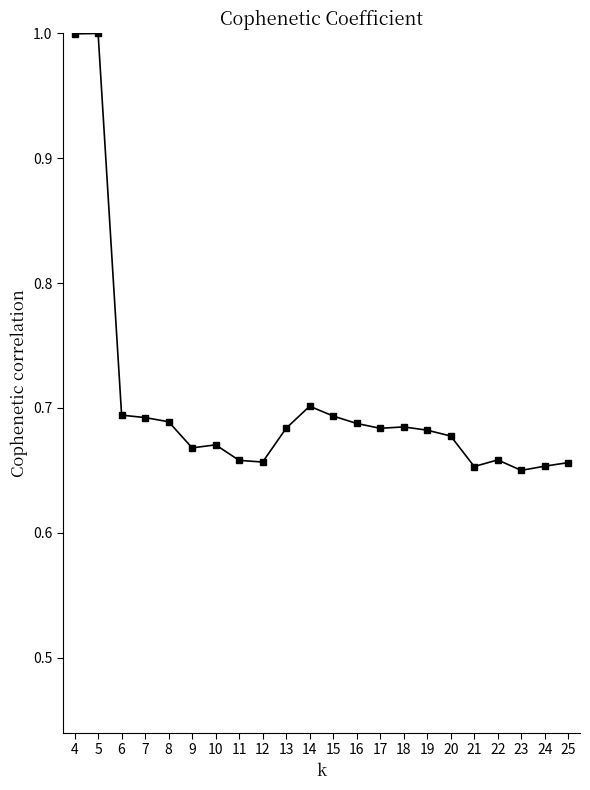

True or false: the data shows 1.1 at 12.

False